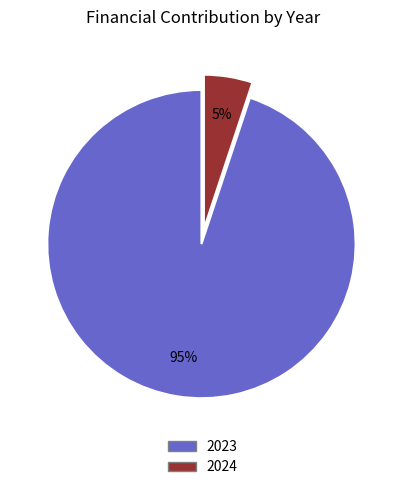

Which has a higher value, 2024 or 2023?

2023